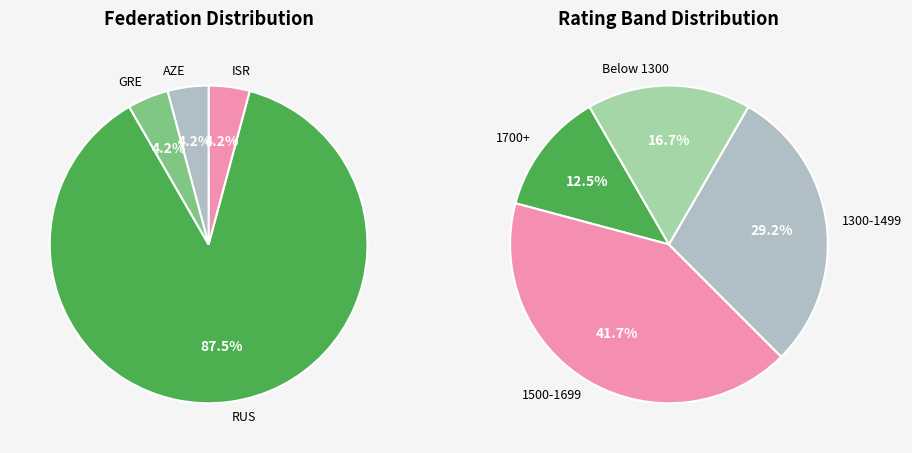

The RUS slice represents 35% of the pie. True or false?

False